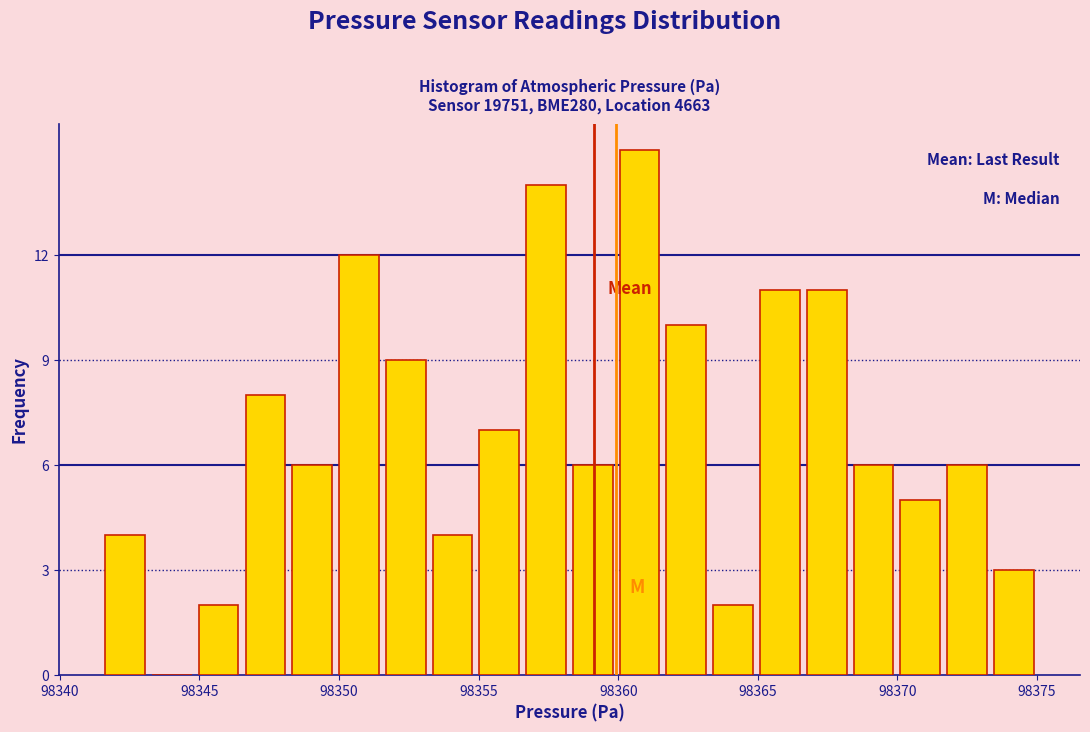

Around what value on the x-axis is the tallest bar? Give the approximate position of its centre, as read against the axis.

98361.0